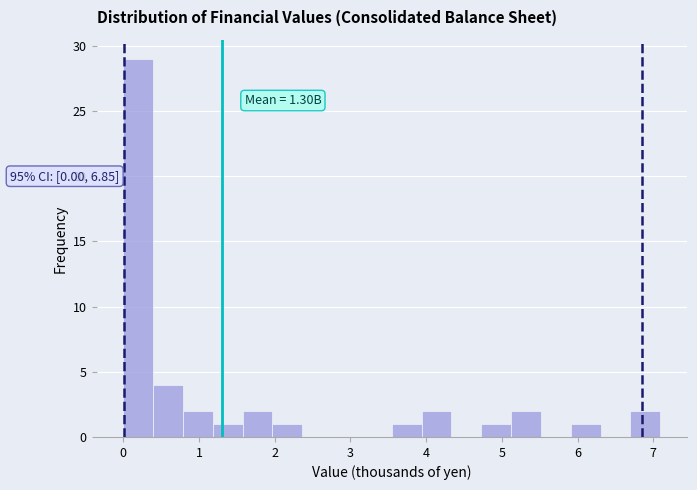

Read against the x-axis, roughly where is the centre of the tallest bar?

0.2